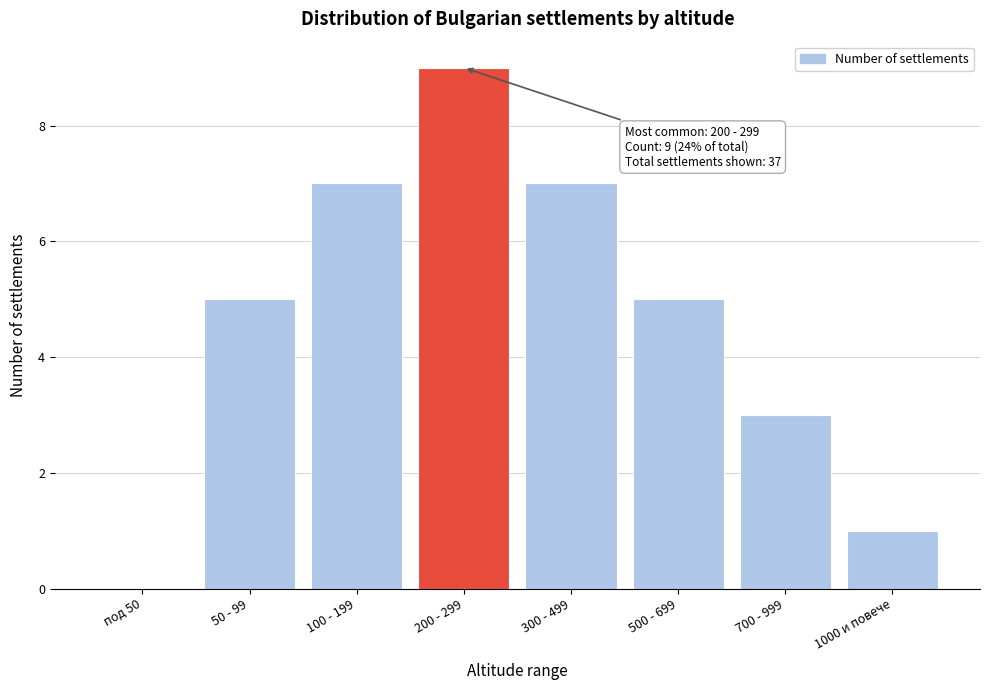

Reading left to right, what are all the values shown in this chart?

под 50=0	50 - 99=5	100 - 199=7	200 - 299=9	300 - 499=7	500 - 699=5	700 - 999=3	1000 и повече=1